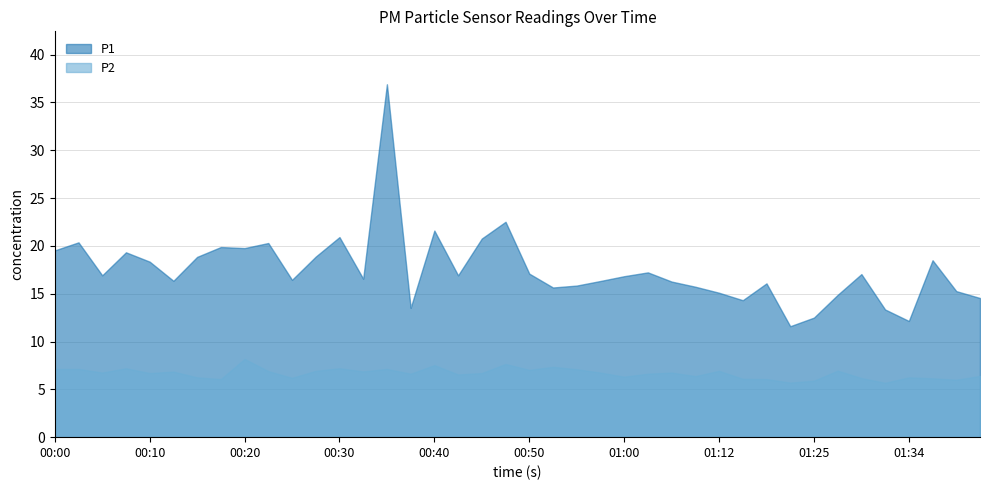

Which category has the lowest value in the P1 series?

01:22